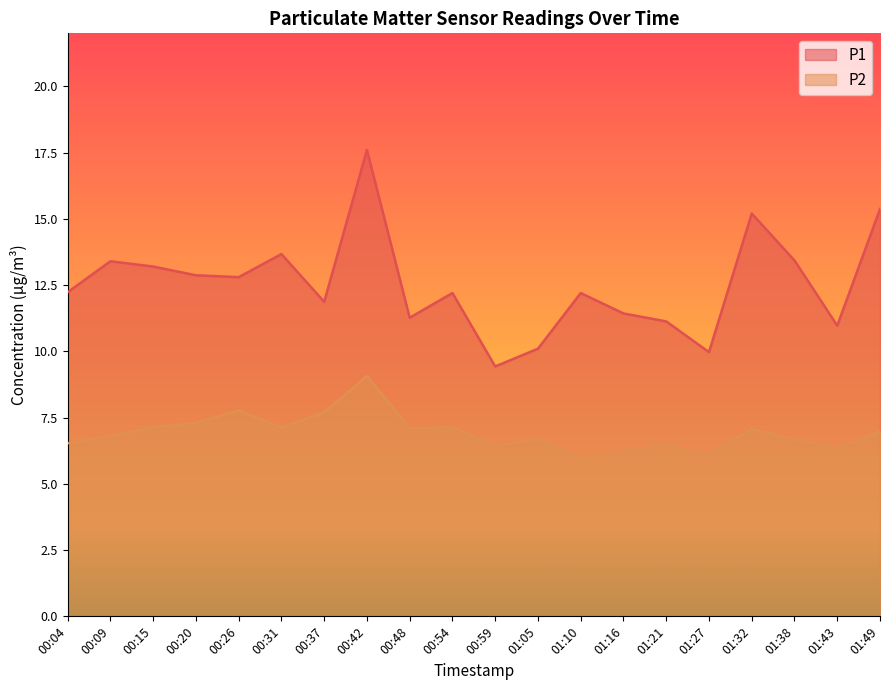

What is the sum of the P1 values at 00:09 and 01:16?

24.8